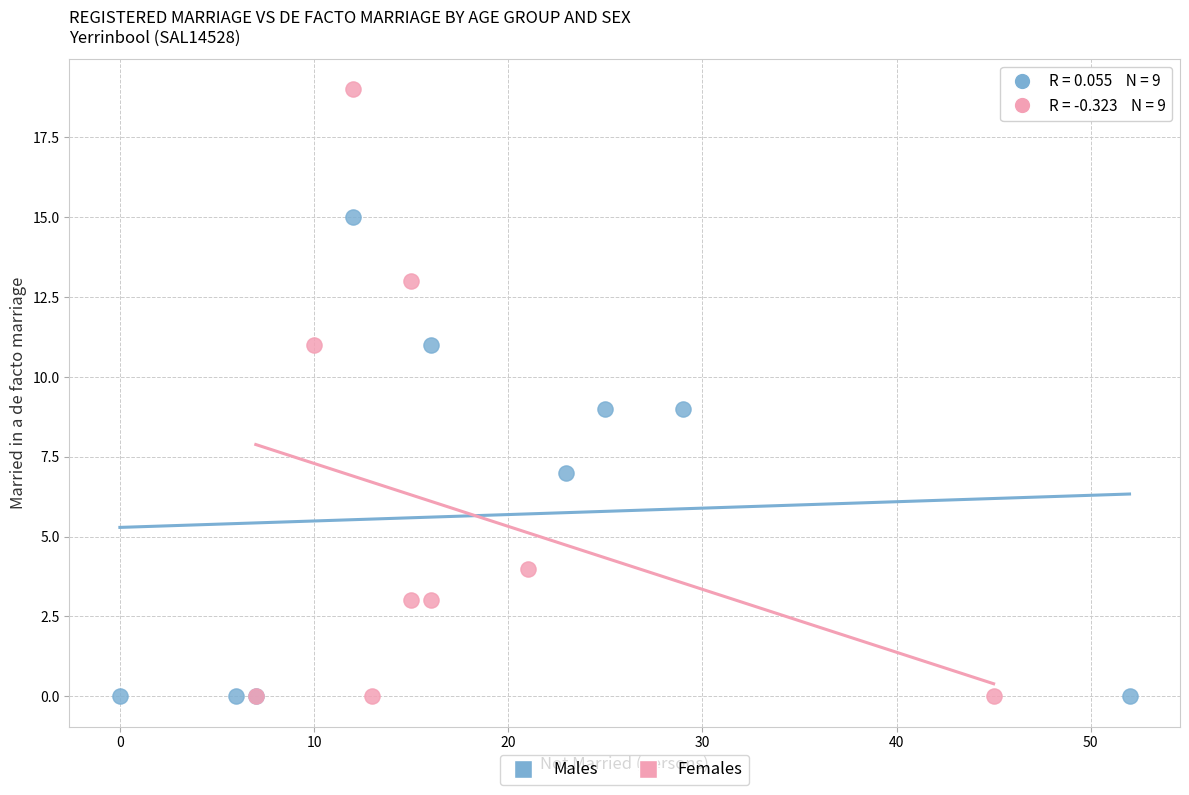

Which series reaches the maximum Y coordinate?

Females